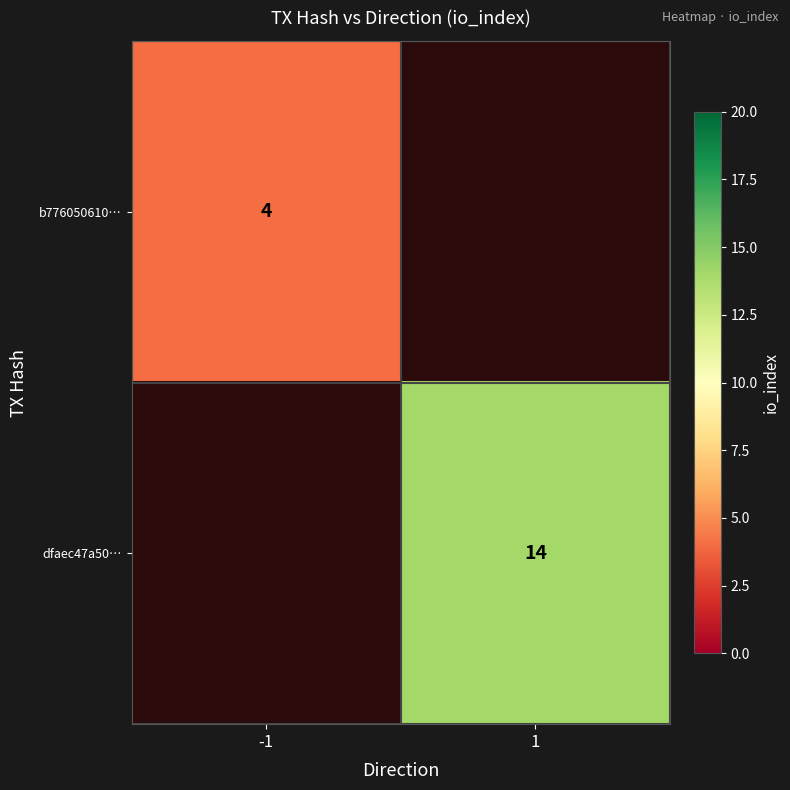

True or false: dfaec47a50… has a value of 3.9 at 1.

False